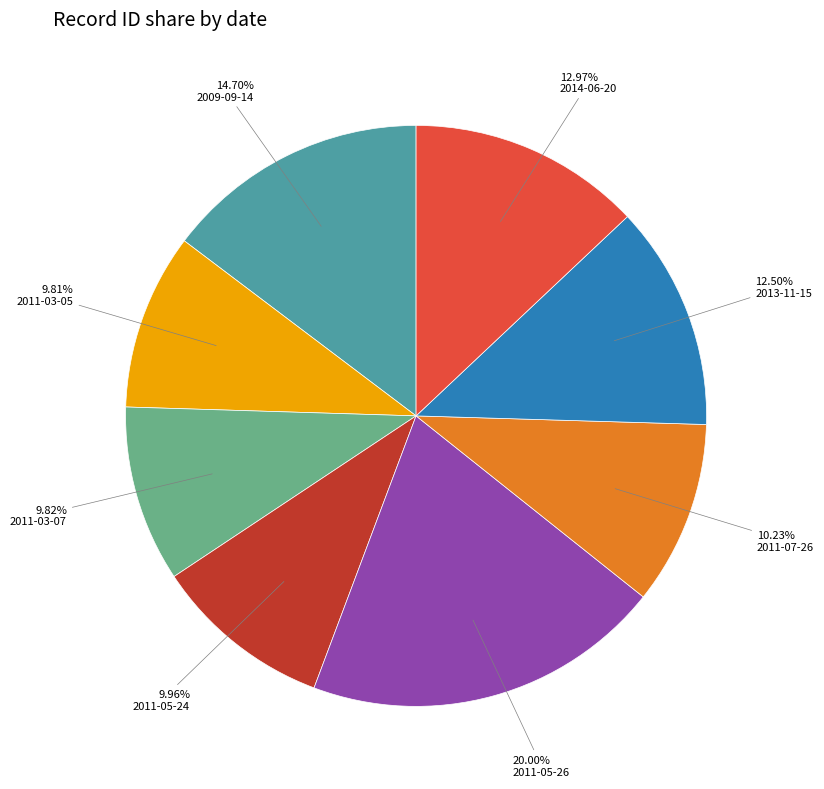

Is 2011-05-24 the majority of the pie?

No